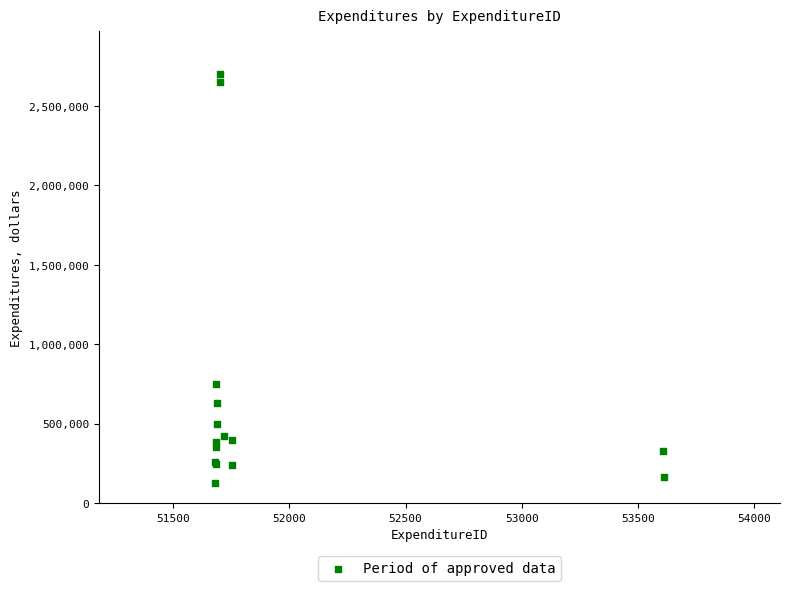

What Y value in the scatter plot is closest to 1414000?

750000